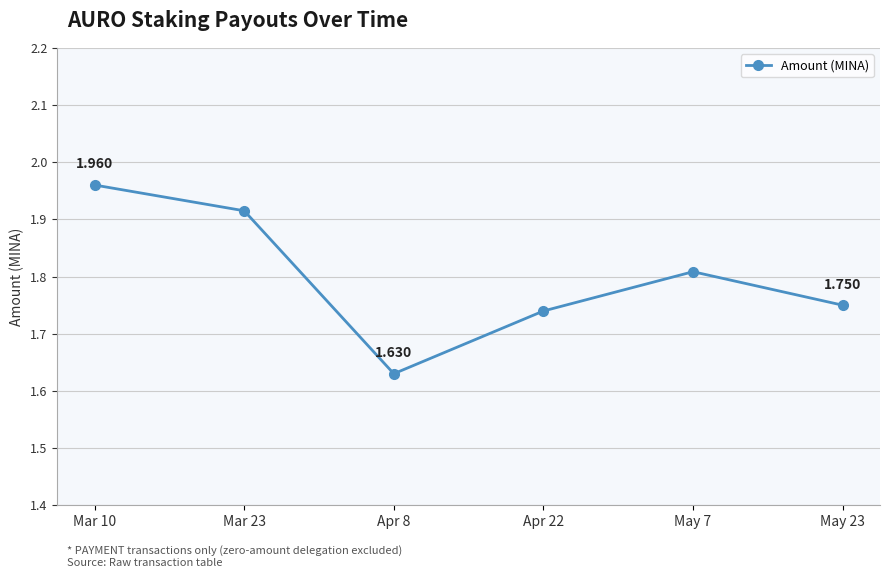

True or false: there are more than 2 points higher than both neighbors.

False